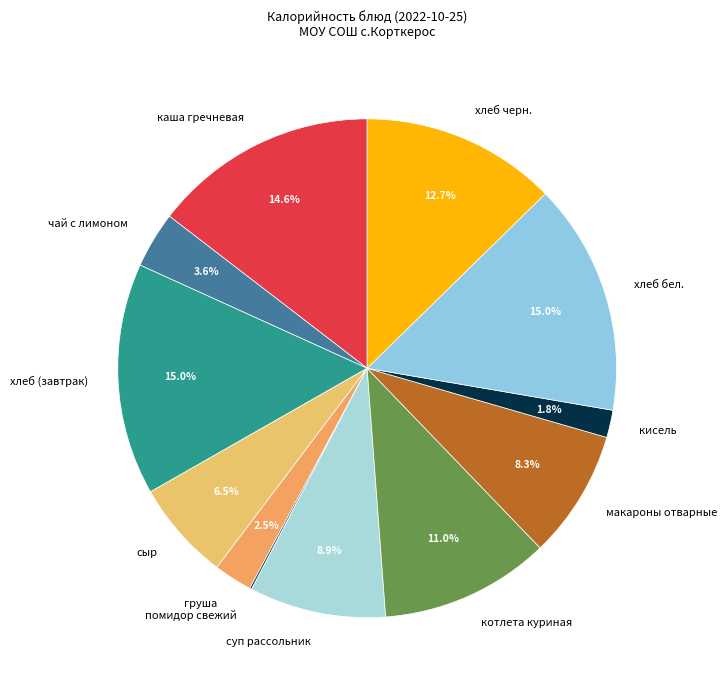

Is хлеб (завтрак) the majority of the pie?

No